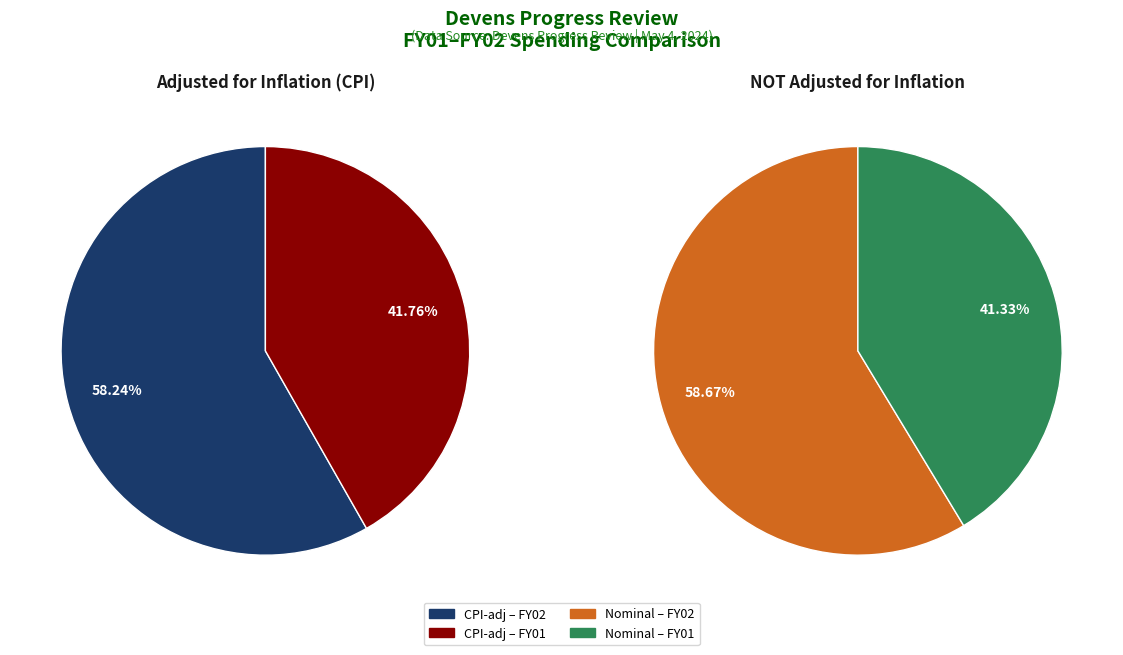

How many slices are in this pie chart?

2